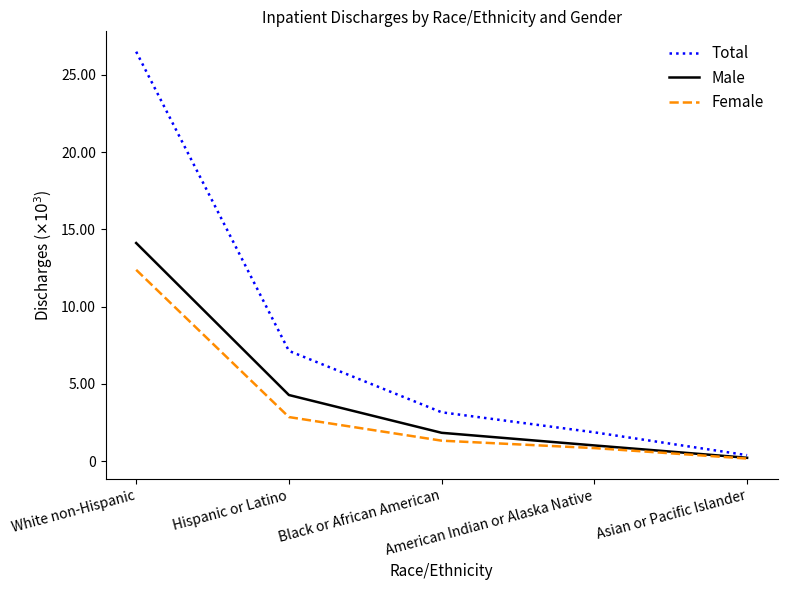

What are all the series names shown in the legend?

Total, Male, Female